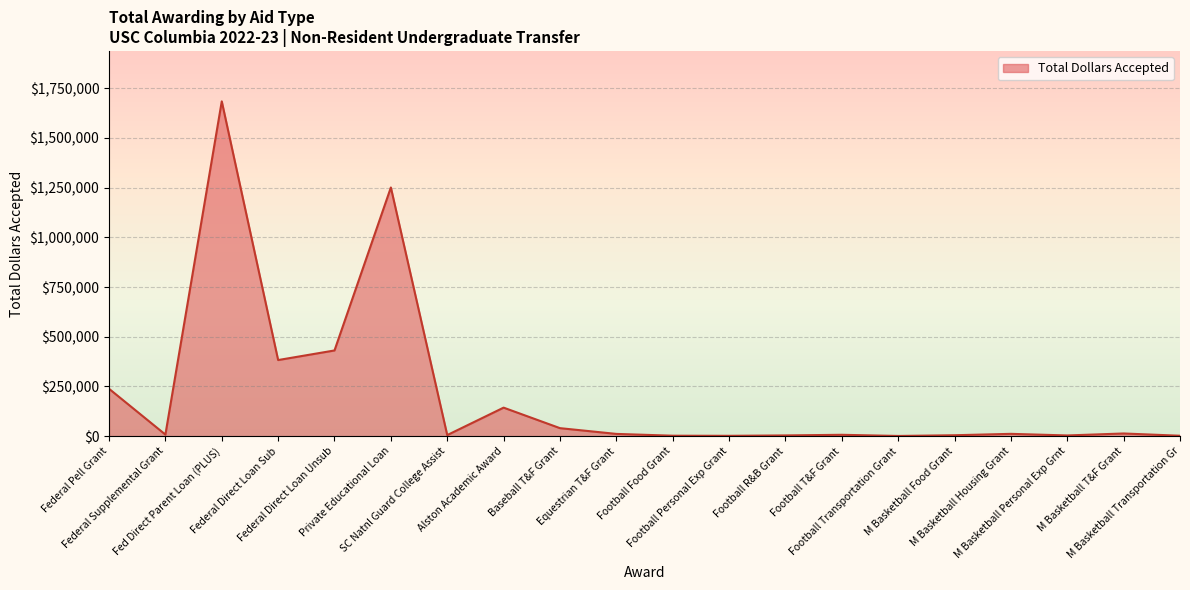

What is the change in value from Federal Direct Loan Unsub to SC Natnl Guard College Assist?

-425627